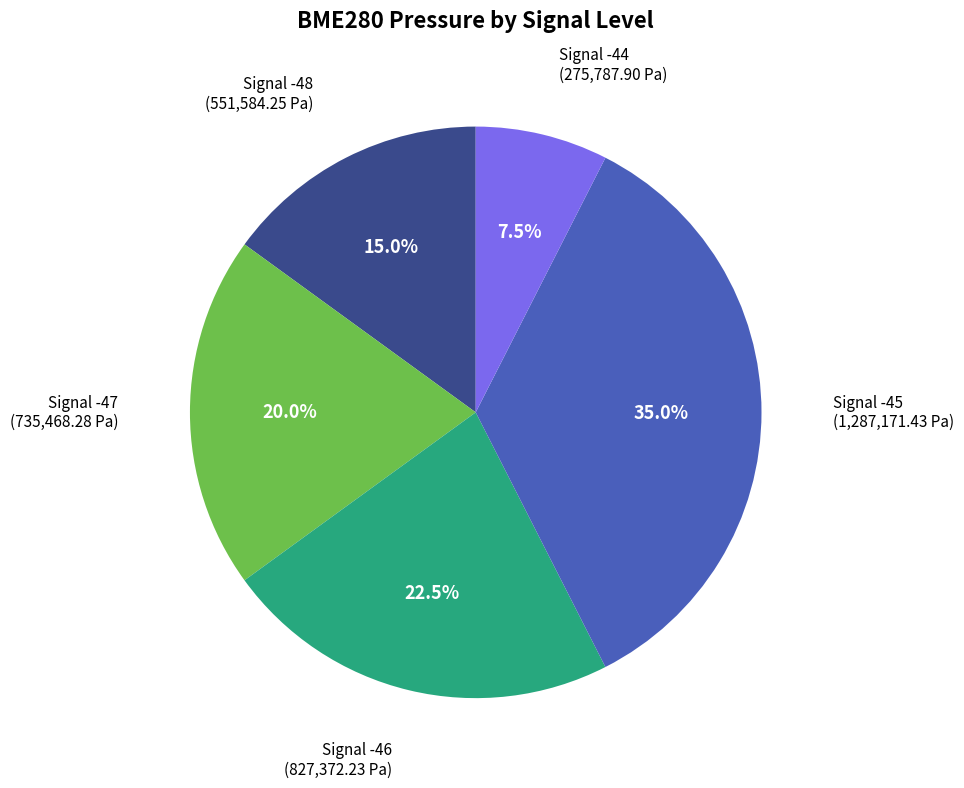

Do Signal -48 and Signal -46 together represent more than half of the pie?

No